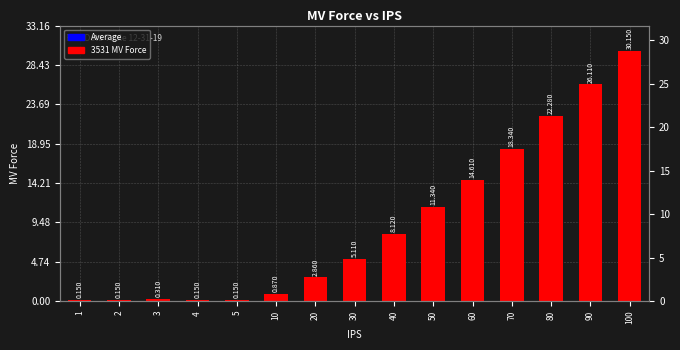

Is it true that the value at 30 is 3.1?

False